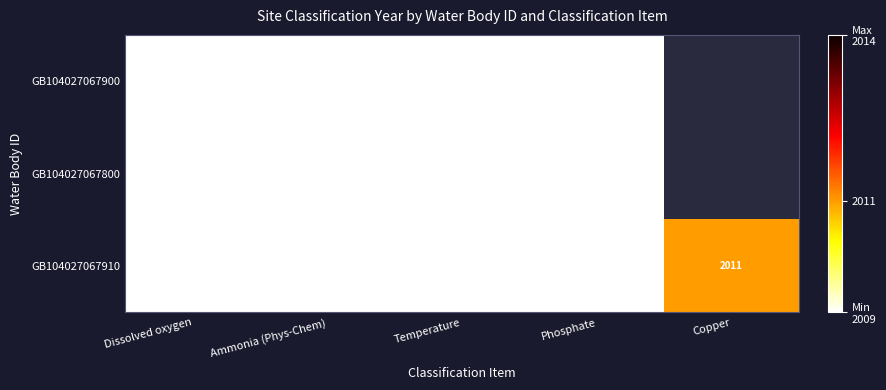

What is the total value across all series at Dissolved oxygen?

6027